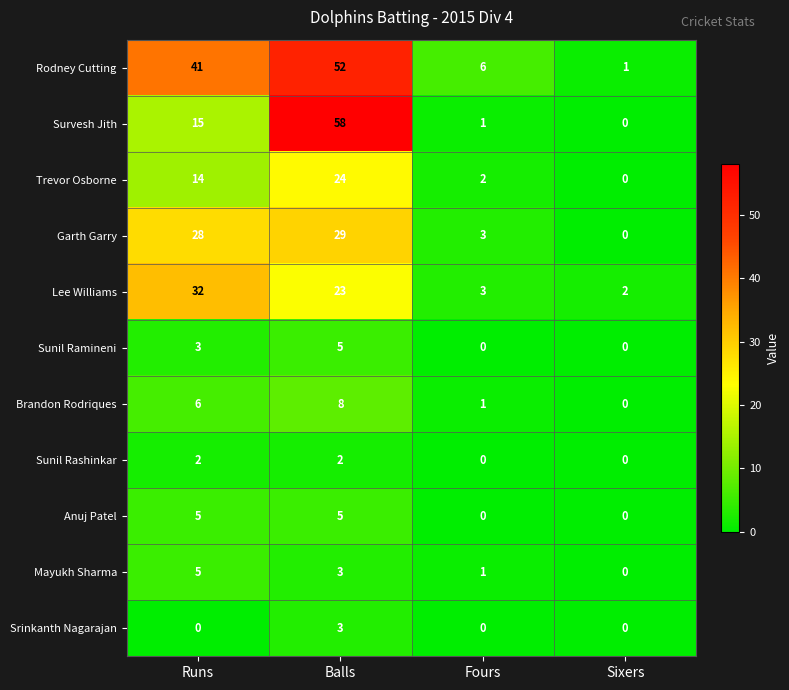

Which series has the largest total across all categories?

Rodney Cutting